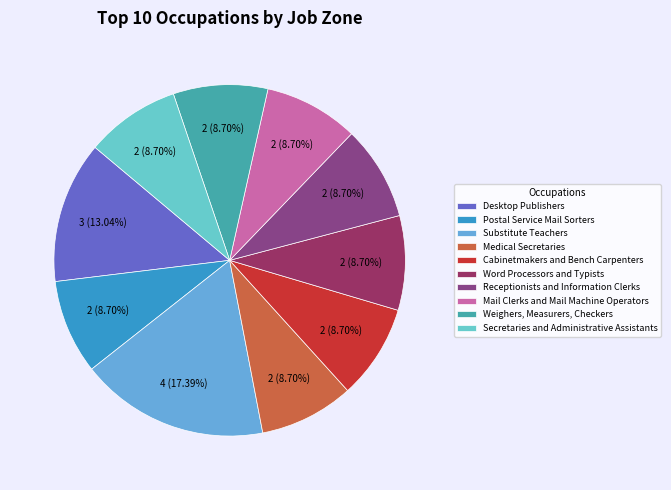

Is there a majority slice in this chart?

No